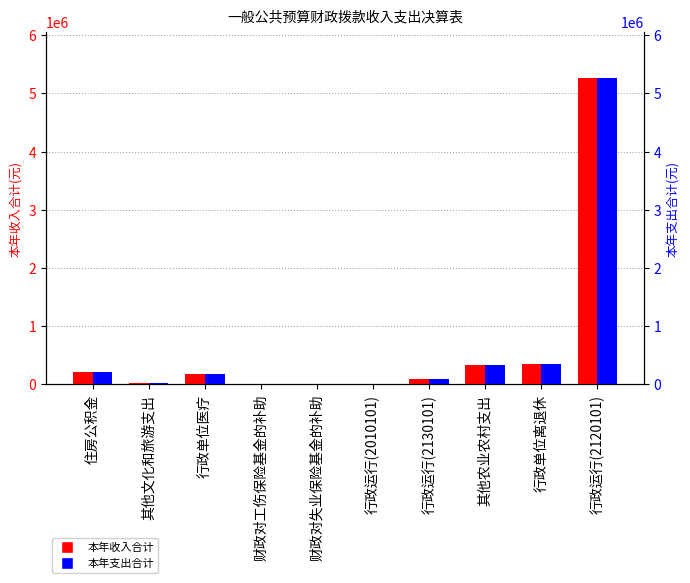

True or false: 本年收入合计 has a value of 9964.4 at 财政对失业保险基金的补助.

False